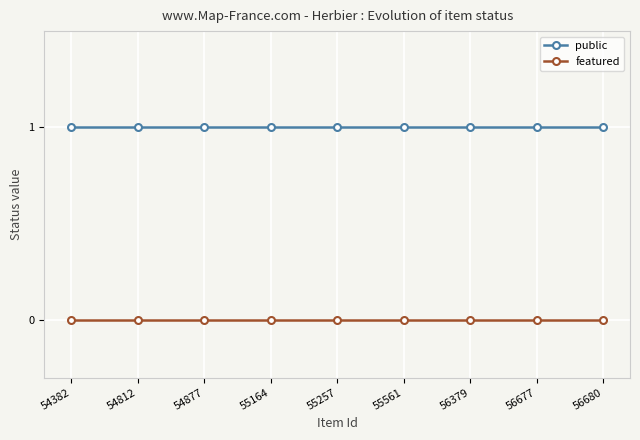

What is the difference between the highest and lowest values at 56680?

1